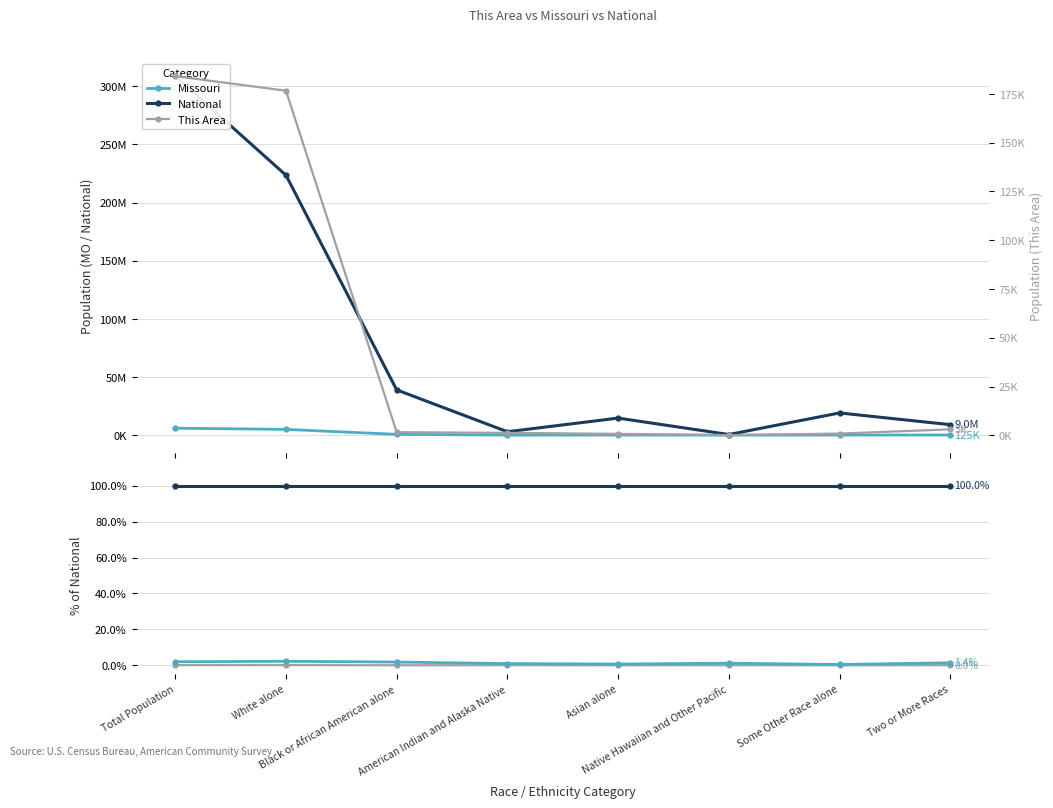

The value of Missouri at Two or More Races is 1.4. True or false?

True